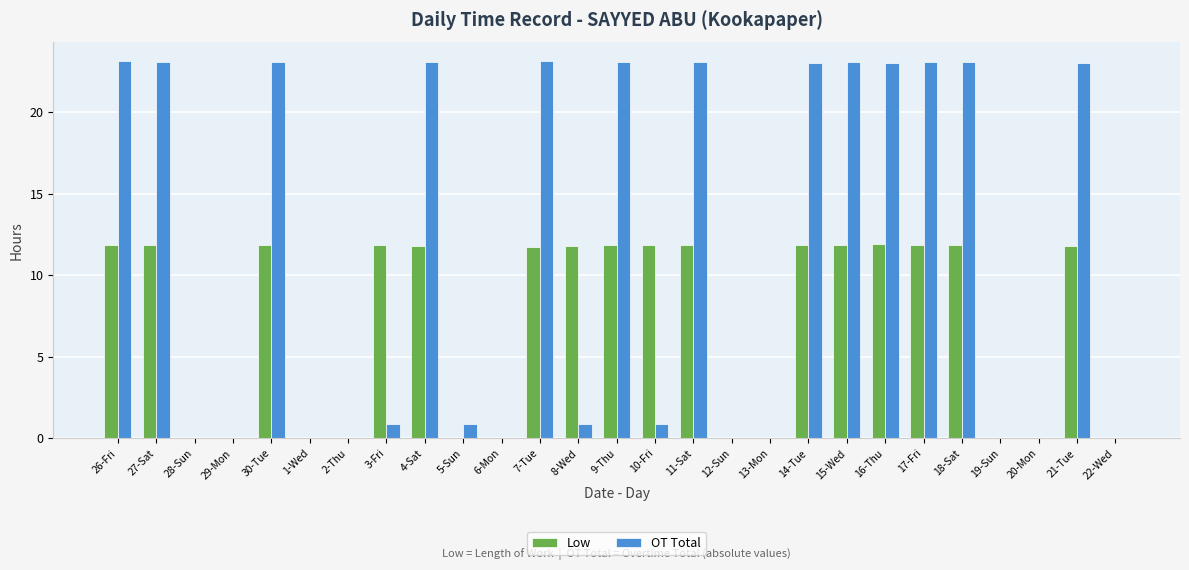

The Low series shows 4.7 at 20-Mon. True or false?

False